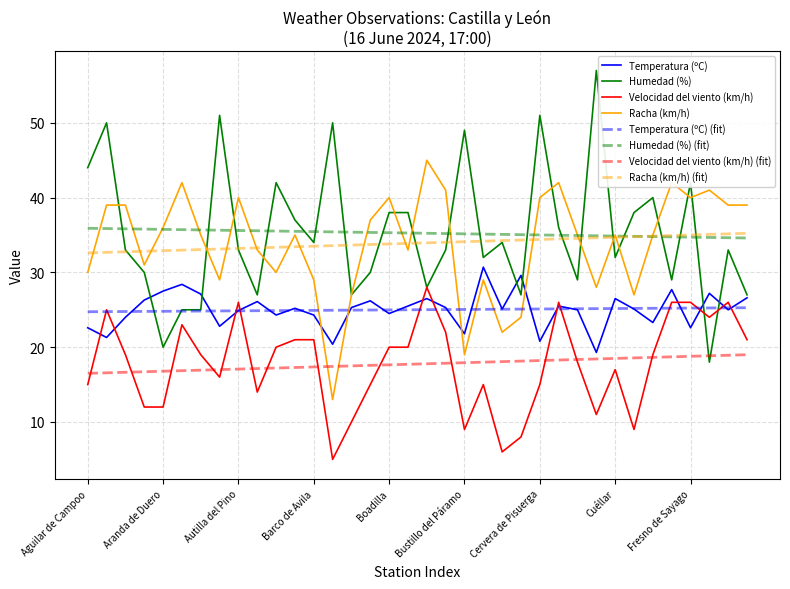

Which series has the largest range (max minus min)?

Humedad (%)